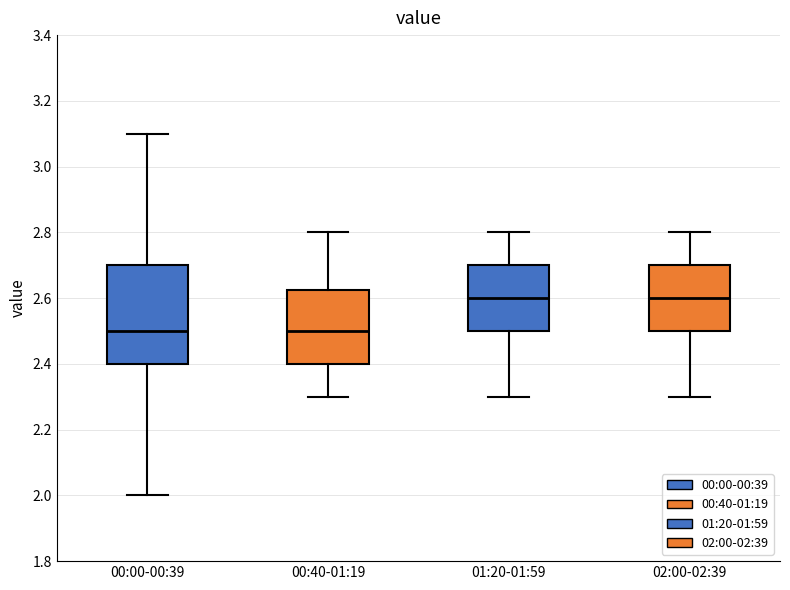

Reading left to right, transcribe this box plot: for each box, give where its median line is, the range the box spans, and where its two whiskers end, as read against the y-axis. The values are not printed on the chart, so give them approximately, as read against the axis.

00:00-00:39: median 2.50, box 2.40 to 2.70, whiskers 2.00 to 3.10
00:40-01:19: median 2.50, box 2.40 to 2.62, whiskers 2.30 to 2.80
01:20-01:59: median 2.60, box 2.50 to 2.70, whiskers 2.30 to 2.80
02:00-02:39: median 2.60, box 2.50 to 2.70, whiskers 2.30 to 2.80